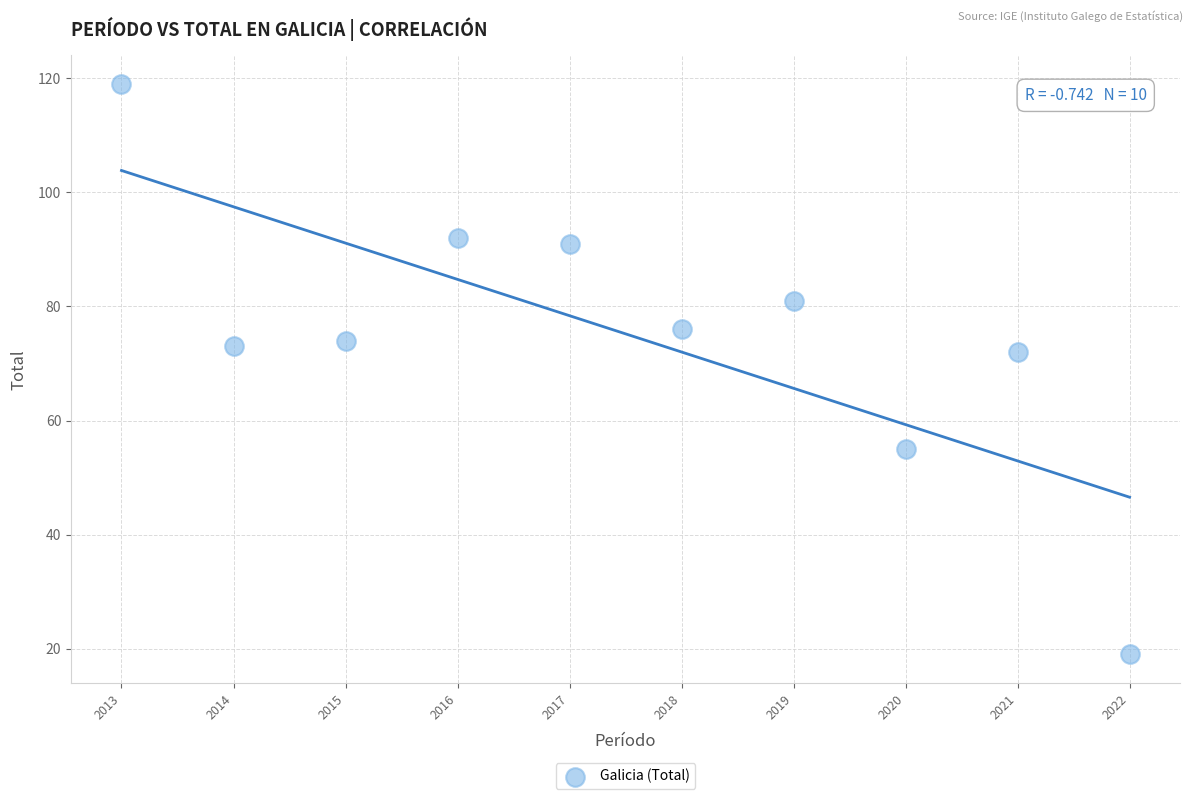

What is the average X value?

2018